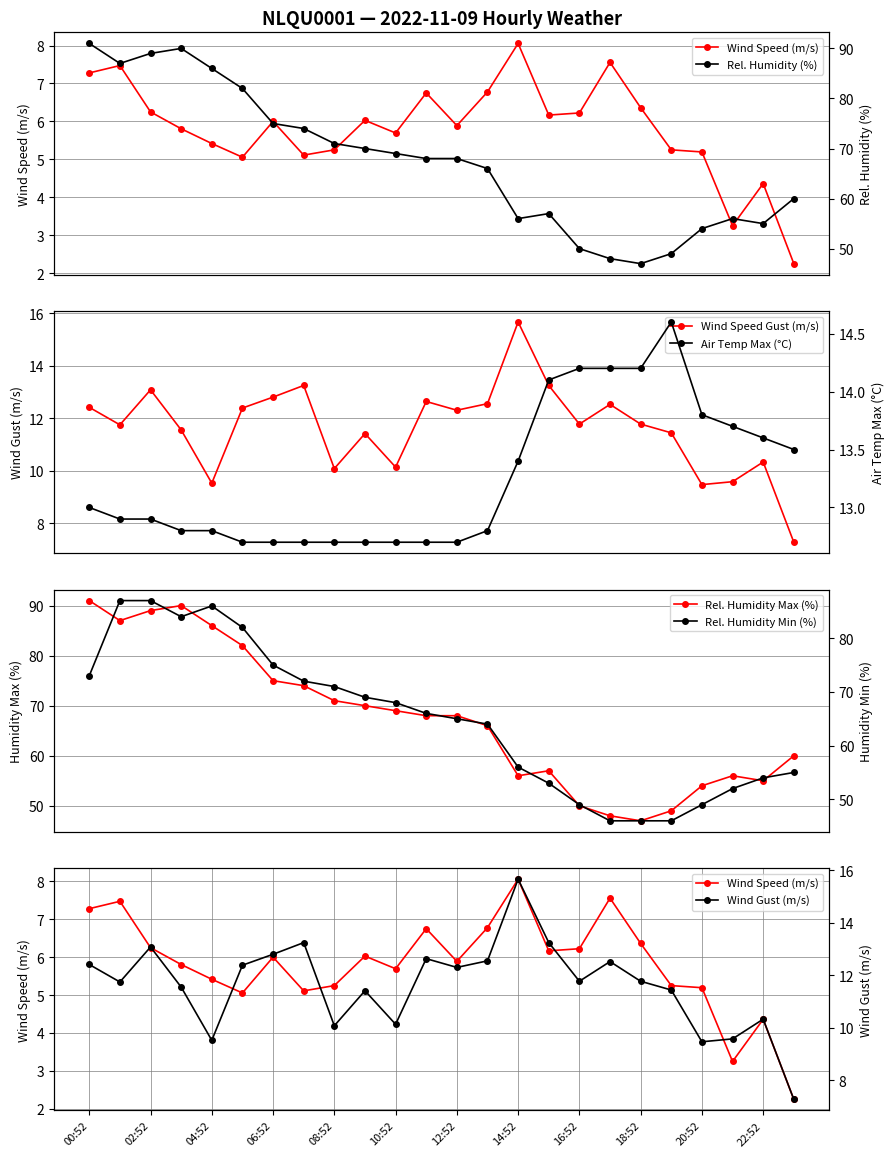

True or false: Rel. Humidity Max (%) has more than 0 points higher than both neighbors.

True